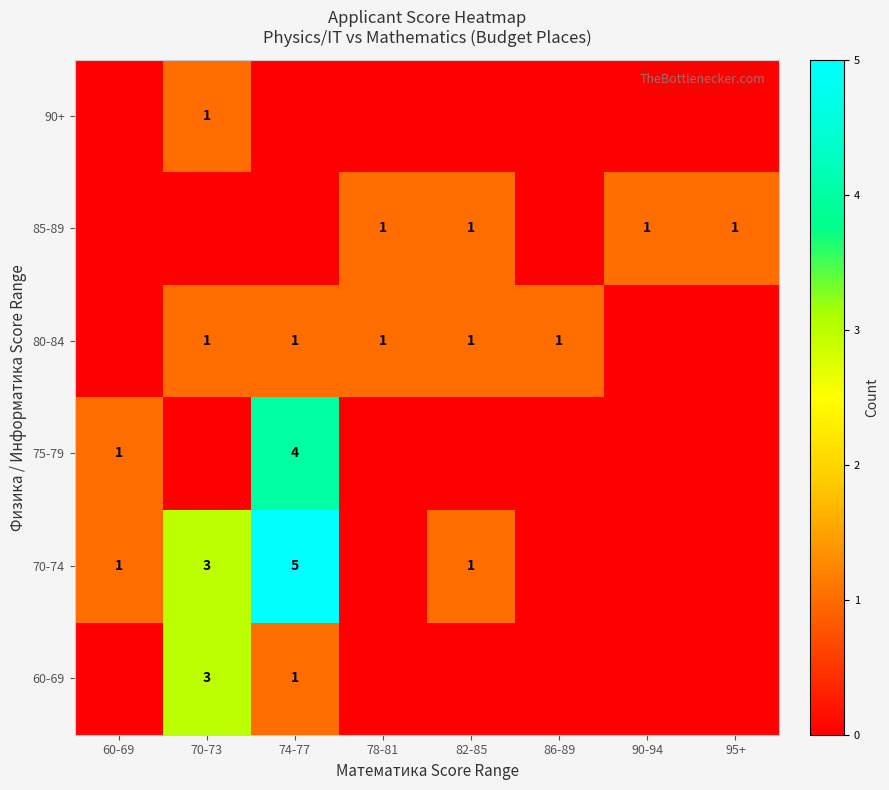

Is the value of 80-84 at 74-77 greater than the value of 70-74 at 70-73?

No